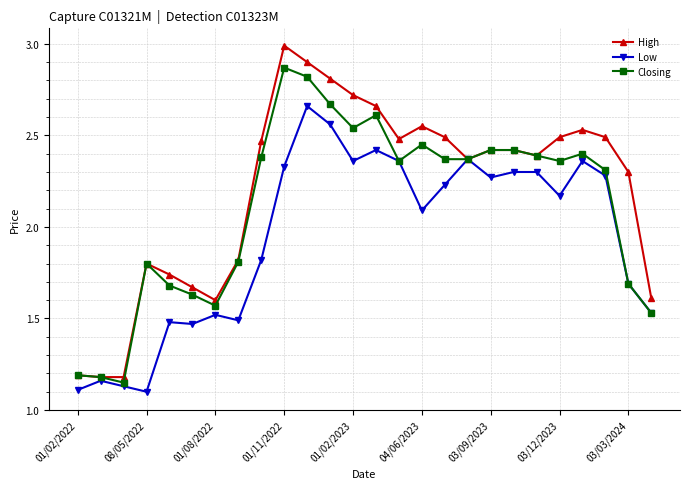

What is the maximum value shown in the chart?

3.0